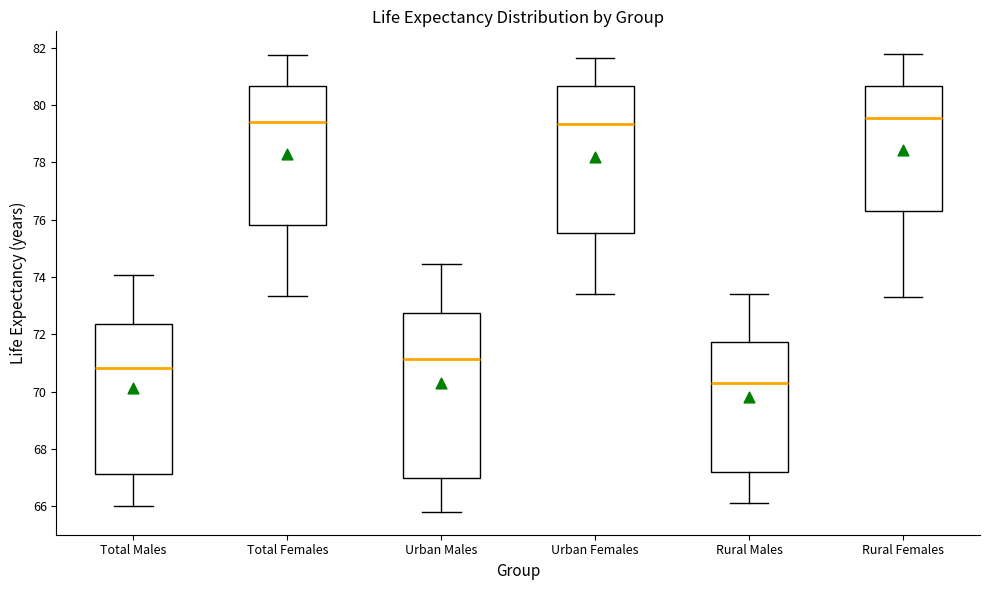

Where does the lower whisker of the box for Rural Females end on the y-axis? The values are not printed on the chart, so give them approximately, as read against the axis.

73.2